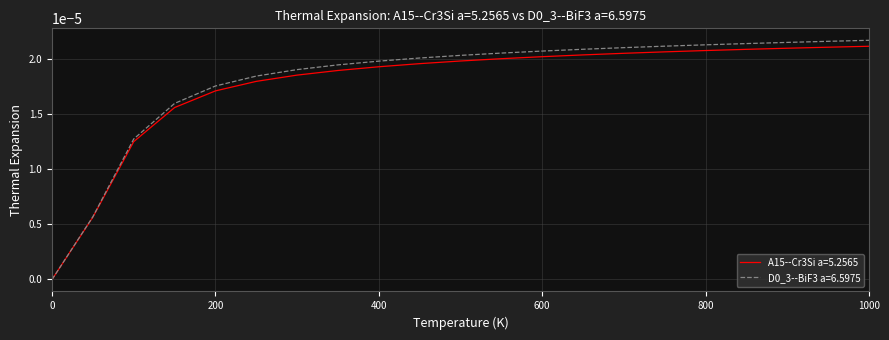

How many lines are shown in the chart?

2